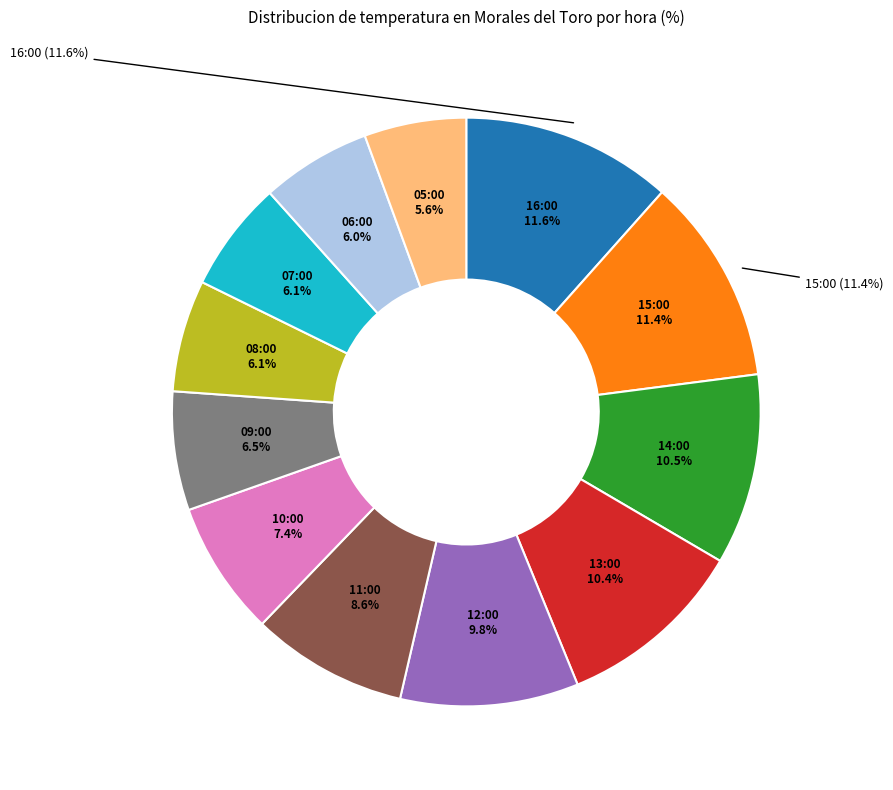

True or false: 11:00 accounts for 9% of the total.

True